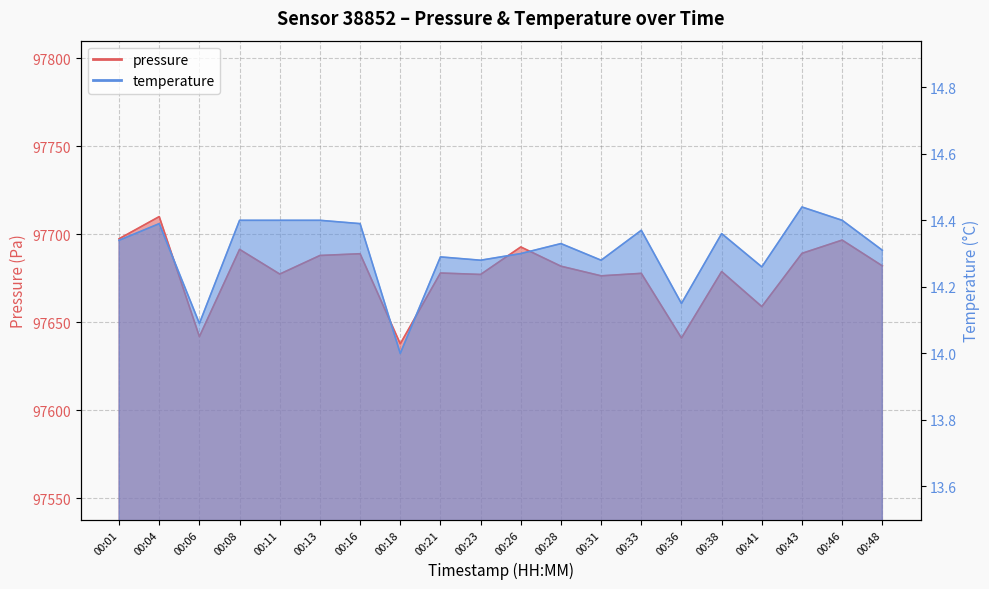

At which label does pressure reach its minimum?

00:18